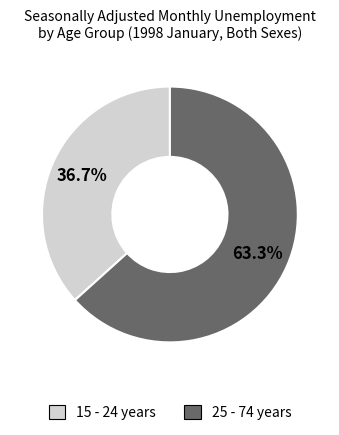

Rank the categories by value from highest to lowest.

25 - 74 years, 15 - 24 years